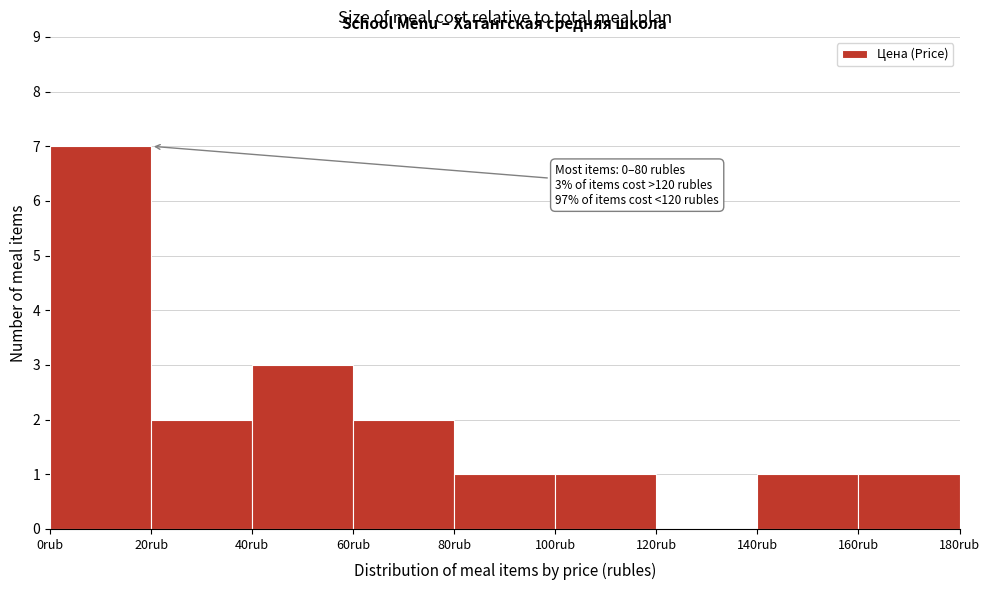

Over which range of the x-axis is the bar tallest?

0 to 20